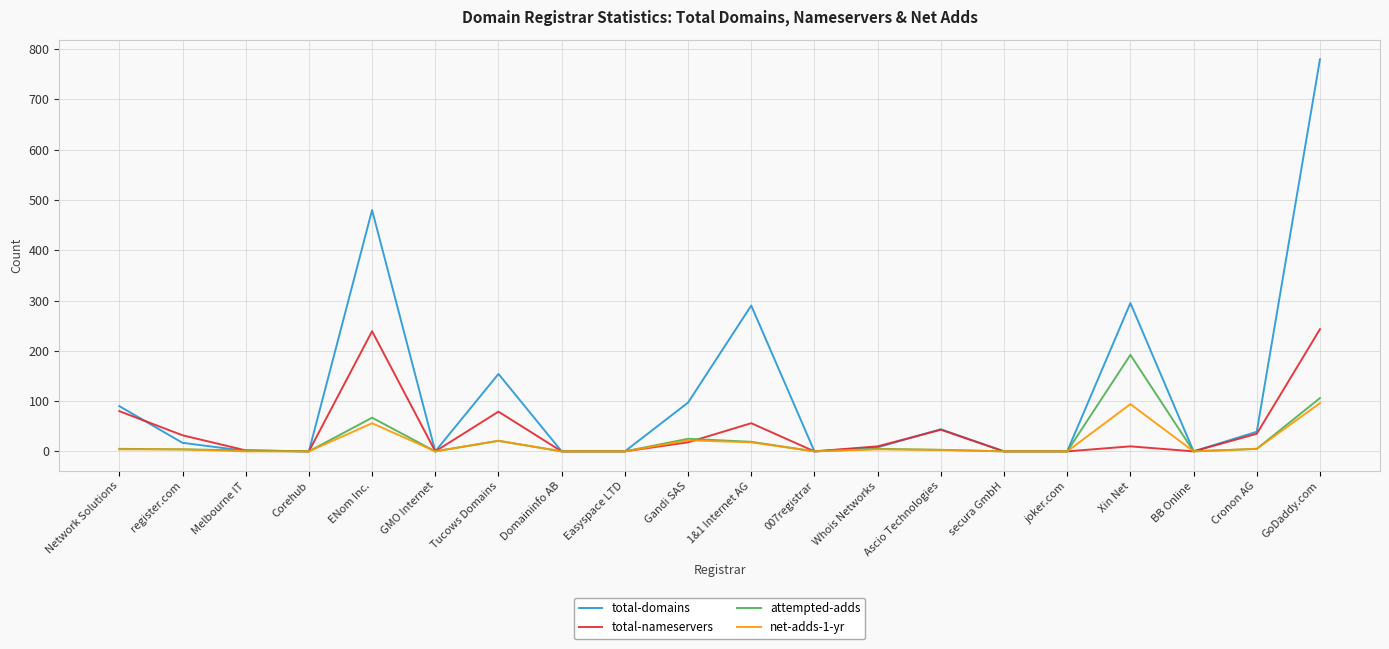

What is the average value of the net-adds-1-yr series?

16